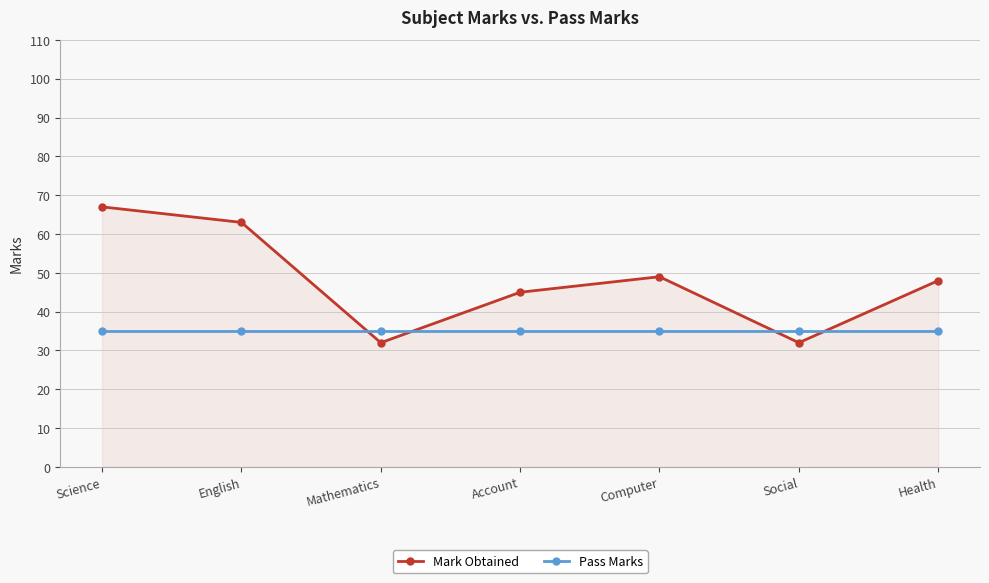

What is the difference between the highest and lowest values at Account?

10